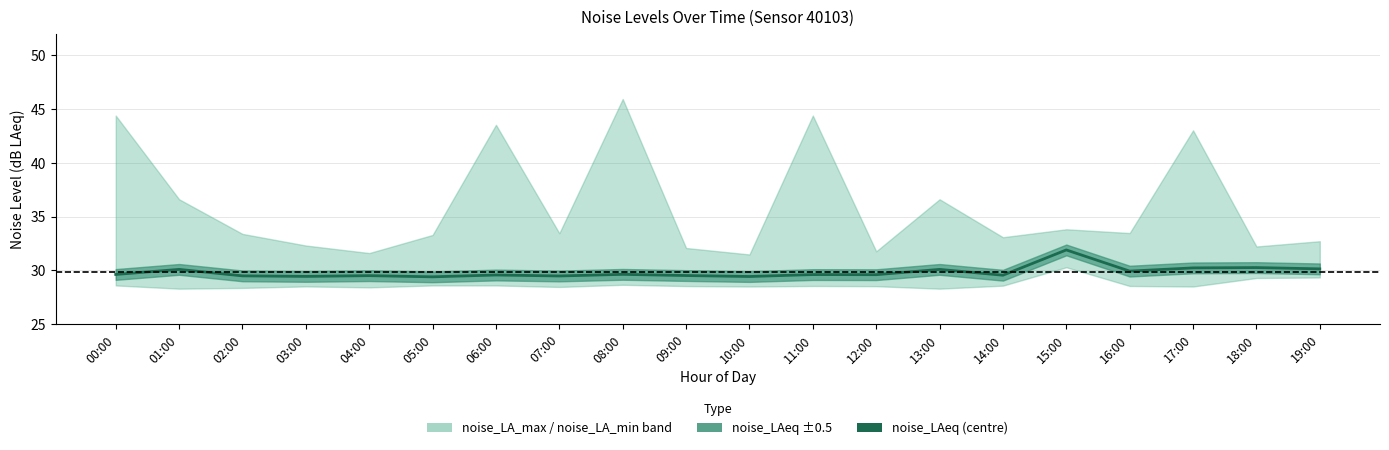

The value at 13:00 is 30.1. True or false?

True